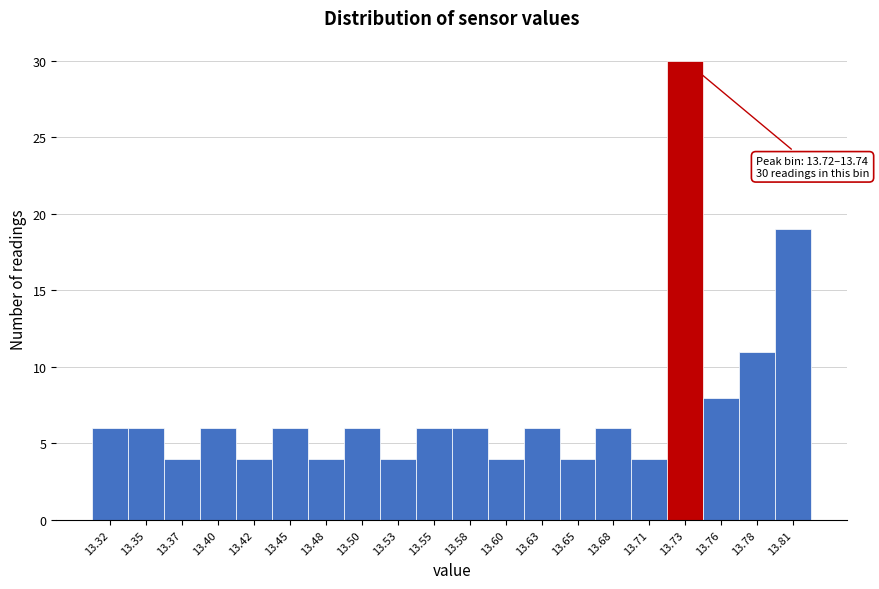

Over which range of the x-axis is the bar tallest?

13.720 to 13.745